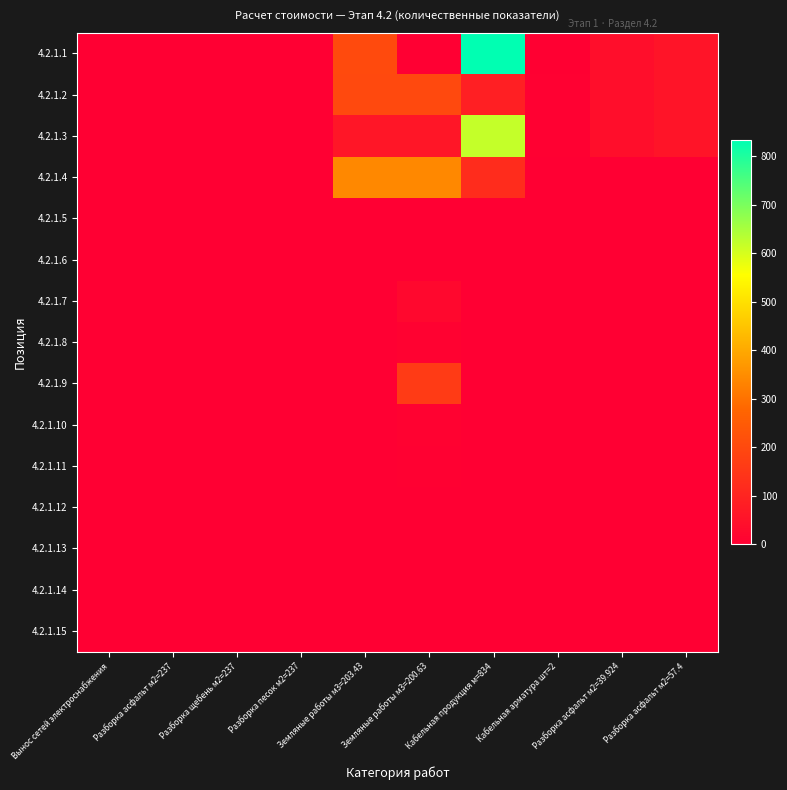

Reading left to right, extract all data points from this chart.

4.2.1.1: Вынос сетей электроснабжения=0.0	Разборка асфальт м2=237=0.0	Разборка щебень м2=237=0.0	Разборка песок м2=237=0.0	Земляные работы м3=203.43=203.4	Земляные работы м3=200.63=0.0	Кабельная продукция м=834=834.0	Кабельная арматура шт=2=2.0	Разборка асфальт м2=39.924=39.9	Разборка асфальт м2=57.4=57.4
4.2.1.2: Вынос сетей электроснабжения=0.0	Разборка асфальт м2=237=0.0	Разборка щебень м2=237=0.0	Разборка песок м2=237=0.0	Земляные работы м3=203.43=200.6	Земляные работы м3=200.63=200.6	Кабельная продукция м=834=86.0	Кабельная арматура шт=2=6.0	Разборка асфальт м2=39.924=39.9	Разборка асфальт м2=57.4=57.4
4.2.1.3: Вынос сетей электроснабжения=0.0	Разборка асфальт м2=237=0.0	Разборка щебень м2=237=0.0	Разборка песок м2=237=0.0	Земляные работы м3=203.43=62.7	Земляные работы м3=200.63=62.7	Кабельная продукция м=834=619.0	Кабельная арматура шт=2=4.0	Разборка асфальт м2=39.924=39.9	Разборка асфальт м2=57.4=57.4
4.2.1.4: Вынос сетей электроснабжения=0.0	Разборка асфальт м2=237=0.0	Разборка щебень м2=237=0.0	Разборка песок м2=237=0.0	Земляные работы м3=203.43=341.4	Земляные работы м3=200.63=341.4	Кабельная продукция м=834=122.0	Кабельная арматура шт=2=0.0	Разборка асфальт м2=39.924=0.0	Разборка асфальт м2=57.4=0.0
4.2.1.5: Вынос сетей электроснабжения=0.0	Разборка асфальт м2=237=0.0	Разборка щебень м2=237=0.0	Разборка песок м2=237=0.0	Земляные работы м3=203.43=1.1	Земляные работы м3=200.63=1.1	Кабельная продукция м=834=0.0	Кабельная арматура шт=2=0.0	Разборка асфальт м2=39.924=0.0	Разборка асфальт м2=57.4=0.0
4.2.1.6: Вынос сетей электроснабжения=0.0	Разборка асфальт м2=237=0.0	Разборка щебень м2=237=0.0	Разборка песок м2=237=0.0	Земляные работы м3=203.43=0.0	Земляные работы м3=200.63=1.3	Кабельная продукция м=834=0.0	Кабельная арматура шт=2=0.0	Разборка асфальт м2=39.924=0.0	Разборка асфальт м2=57.4=0.0
4.2.1.7: Вынос сетей электроснабжения=0.0	Разборка асфальт м2=237=0.0	Разборка щебень м2=237=0.0	Разборка песок м2=237=0.0	Земляные работы м3=203.43=0.0	Земляные работы м3=200.63=23.4	Кабельная продукция м=834=0.0	Кабельная арматура шт=2=0.0	Разборка асфальт м2=39.924=0.0	Разборка асфальт м2=57.4=0.0
4.2.1.8: Вынос сетей электроснабжения=0.0	Разборка асфальт м2=237=0.0	Разборка щебень м2=237=0.0	Разборка песок м2=237=0.0	Земляные работы м3=203.43=0.0	Земляные работы м3=200.63=7.5	Кабельная продукция м=834=0.0	Кабельная арматура шт=2=0.0	Разборка асфальт м2=39.924=0.0	Разборка асфальт м2=57.4=0.0
4.2.1.9: Вынос сетей электроснабжения=0.0	Разборка асфальт м2=237=0.0	Разборка щебень м2=237=0.0	Разборка песок м2=237=0.0	Земляные работы м3=203.43=0.0	Земляные работы м3=200.63=161.6	Кабельная продукция м=834=0.0	Кабельная арматура шт=2=0.0	Разборка асфальт м2=39.924=0.0	Разборка асфальт м2=57.4=0.0
4.2.1.10: Вынос сетей электроснабжения=0.0	Разборка асфальт м2=237=0.0	Разборка щебень м2=237=0.0	Разборка песок м2=237=0.0	Земляные работы м3=203.43=0.0	Земляные работы м3=200.63=8.0	Кабельная продукция м=834=0.0	Кабельная арматура шт=2=0.0	Разборка асфальт м2=39.924=0.0	Разборка асфальт м2=57.4=0.0
4.2.1.11: Вынос сетей электроснабжения=0.0	Разборка асфальт м2=237=0.0	Разборка щебень м2=237=0.0	Разборка песок м2=237=0.0	Земляные работы м3=203.43=0.0	Земляные работы м3=200.63=3.7	Кабельная продукция м=834=0.0	Кабельная арматура шт=2=0.0	Разборка асфальт м2=39.924=0.0	Разборка асфальт м2=57.4=0.0
4.2.1.12: Вынос сетей электроснабжения=0.0	Разборка асфальт м2=237=0.0	Разборка щебень м2=237=0.0	Разборка песок м2=237=0.0	Земляные работы м3=203.43=0.0	Земляные работы м3=200.63=0.0	Кабельная продукция м=834=0.0	Кабельная арматура шт=2=0.0	Разборка асфальт м2=39.924=0.0	Разборка асфальт м2=57.4=0.0
4.2.1.13: Вынос сетей электроснабжения=0.0	Разборка асфальт м2=237=0.0	Разборка щебень м2=237=0.0	Разборка песок м2=237=0.0	Земляные работы м3=203.43=0.0	Земляные работы м3=200.63=0.0	Кабельная продукция м=834=0.0	Кабельная арматура шт=2=0.0	Разборка асфальт м2=39.924=0.0	Разборка асфальт м2=57.4=0.0
4.2.1.14: Вынос сетей электроснабжения=0.0	Разборка асфальт м2=237=0.0	Разборка щебень м2=237=0.0	Разборка песок м2=237=0.0	Земляные работы м3=203.43=0.0	Земляные работы м3=200.63=0.0	Кабельная продукция м=834=0.0	Кабельная арматура шт=2=0.0	Разборка асфальт м2=39.924=0.0	Разборка асфальт м2=57.4=0.0
4.2.1.15: Вынос сетей электроснабжения=0.0	Разборка асфальт м2=237=0.0	Разборка щебень м2=237=0.0	Разборка песок м2=237=0.0	Земляные работы м3=203.43=0.0	Земляные работы м3=200.63=0.0	Кабельная продукция м=834=0.0	Кабельная арматура шт=2=0.0	Разборка асфальт м2=39.924=0.0	Разборка асфальт м2=57.4=0.0